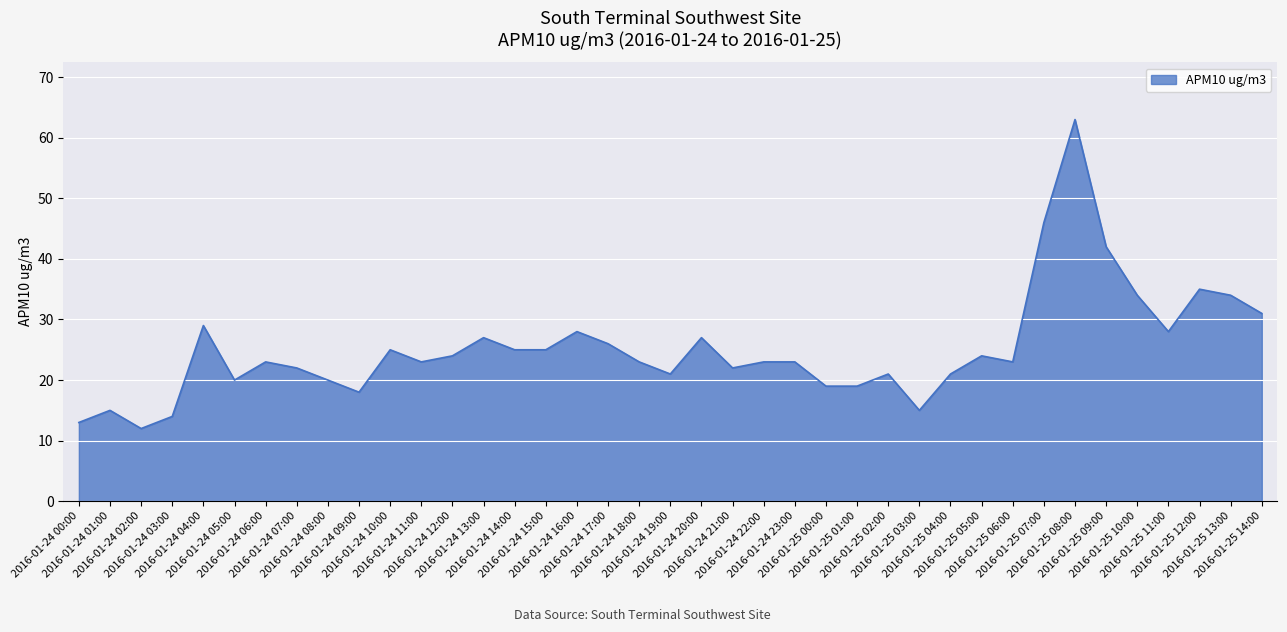

At which label is the value closest to 37?

2016-01-25 12:00